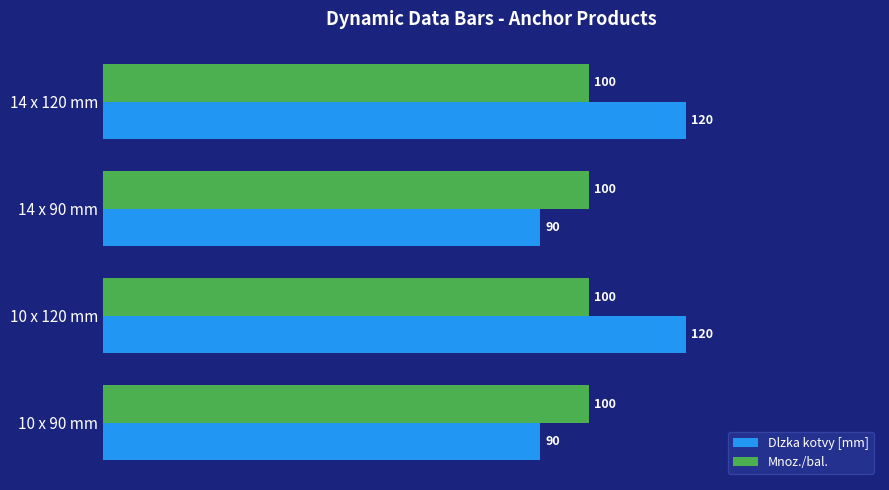

At 14 x 90 mm, list the series in order from largest to smallest.

Mnoz./bal., Dlzka kotvy [mm]